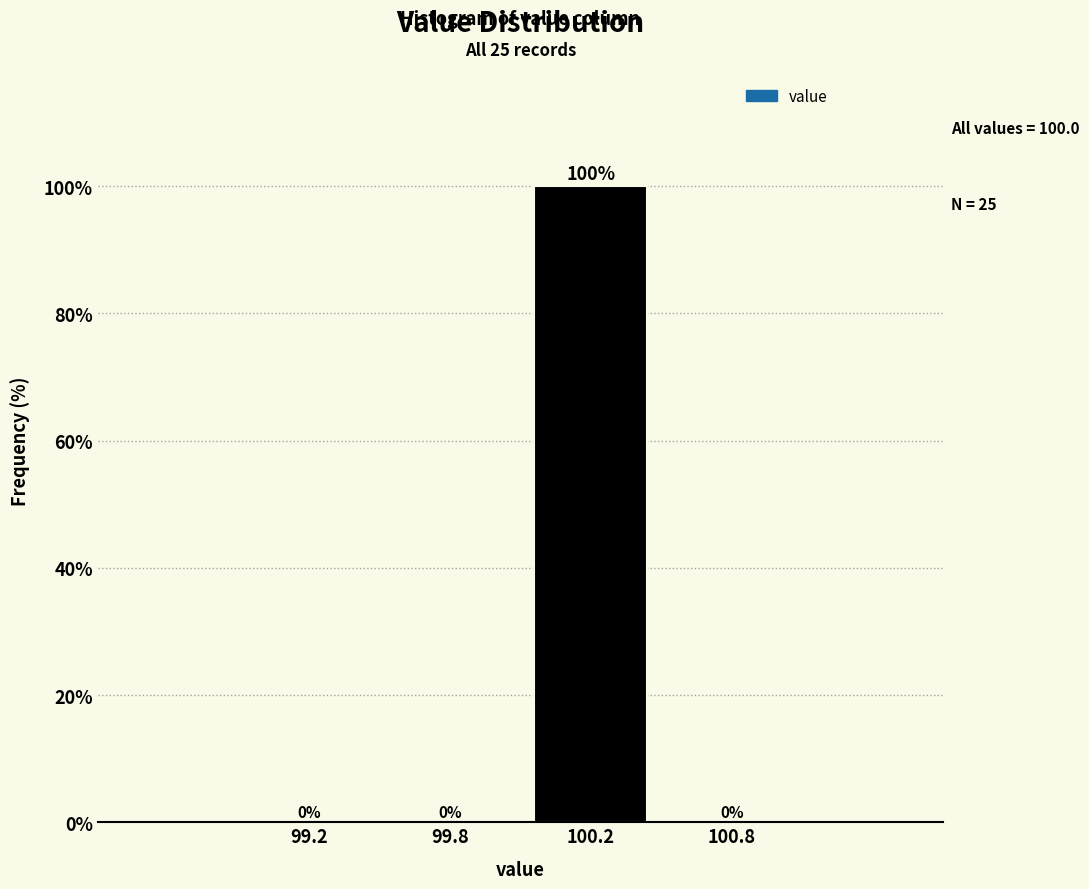

Reading left to right, extract all data points from this chart.

99.2=0	99.8=0	100.2=100	100.8=0